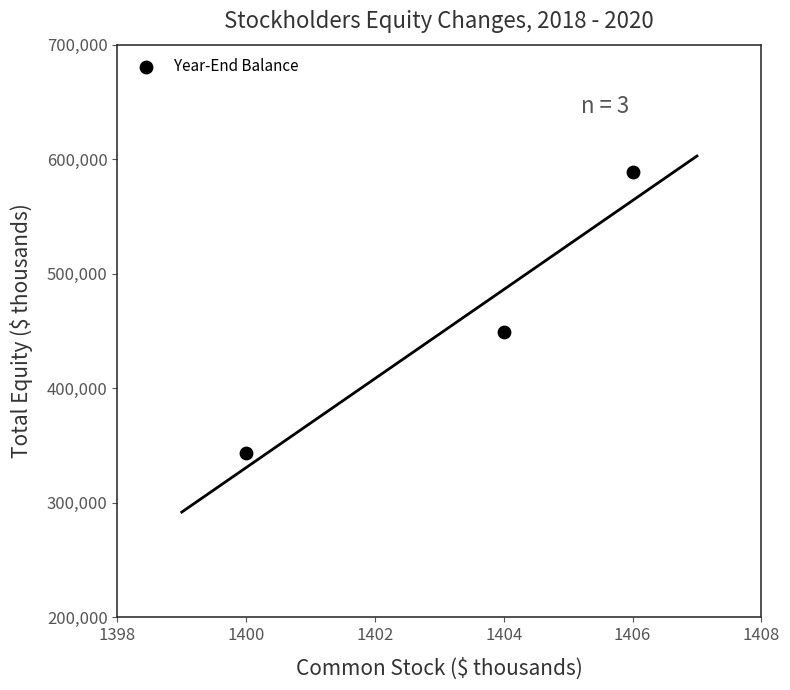

What Y value in the scatter plot is closest to 465747?

449175